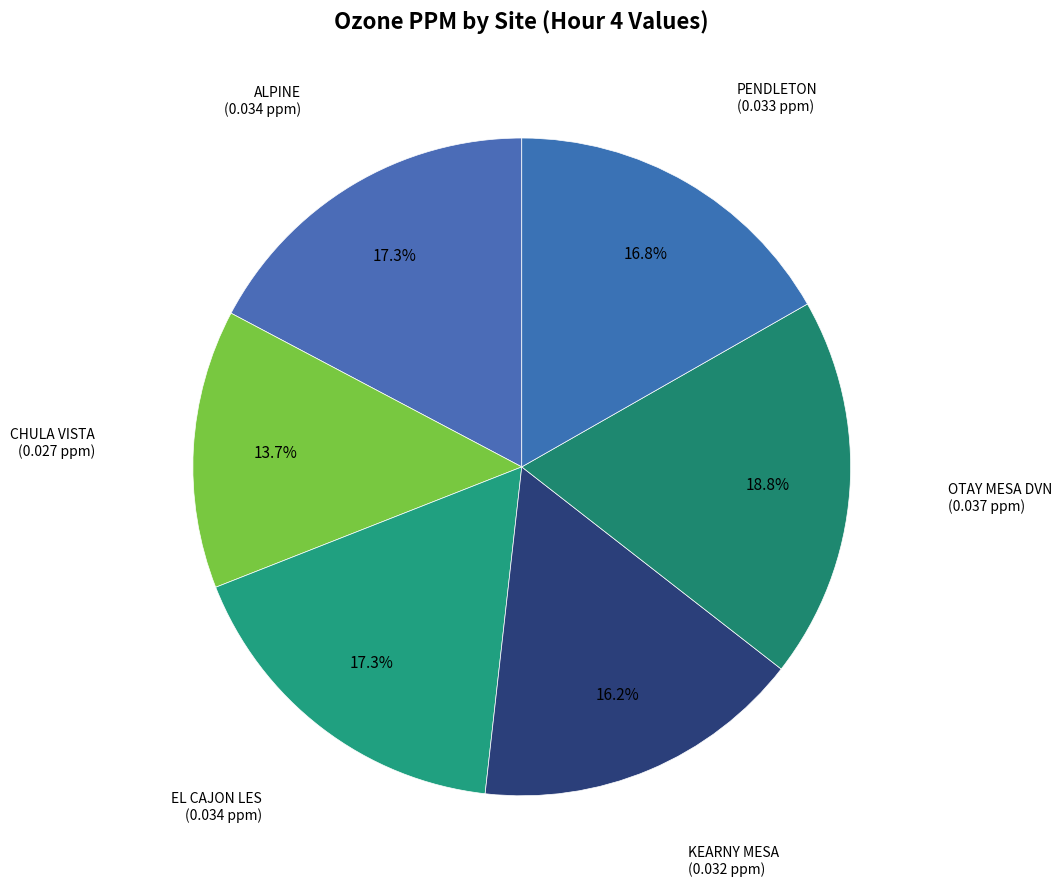

How many segments does this pie chart have?

6